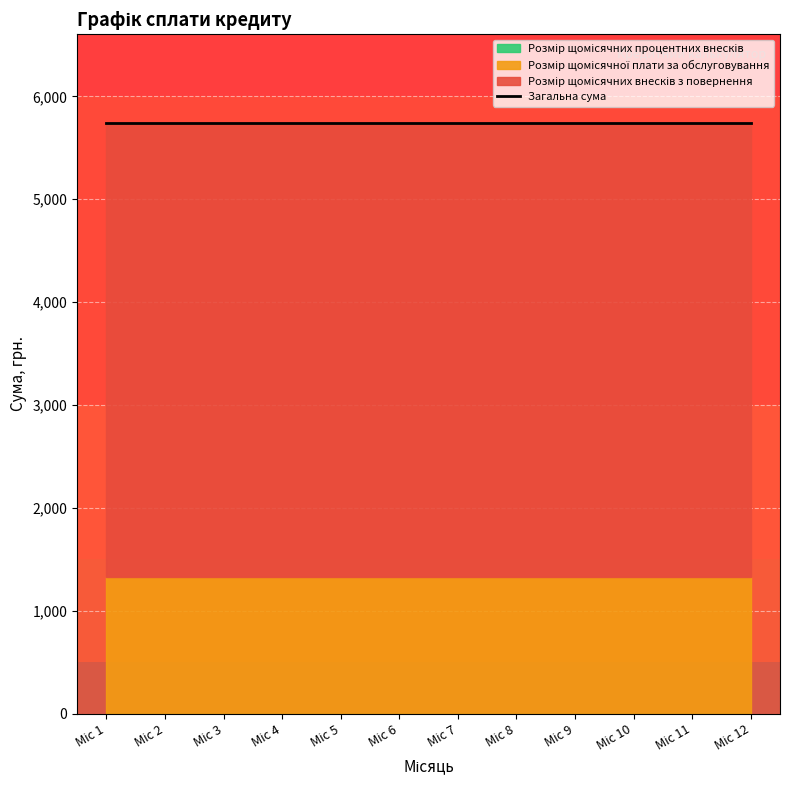

True or false: Розмір щомісячних внесків з повернення has a value of 4416.7 at Міс 1.

True